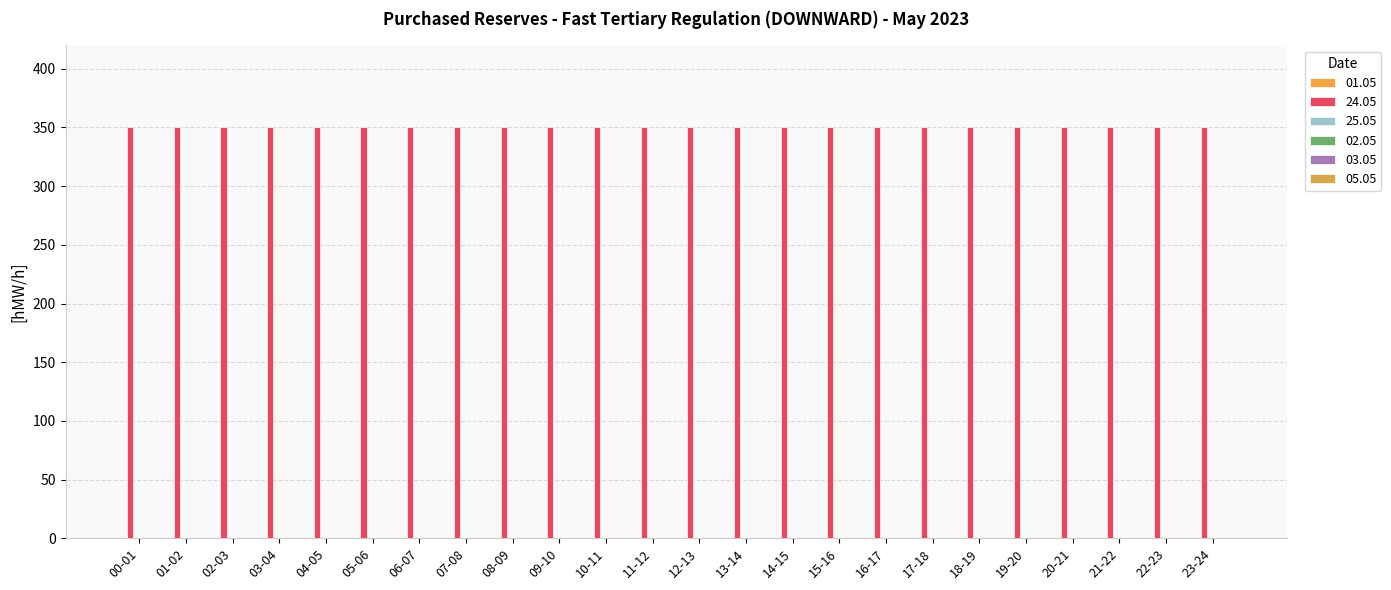

The 24.05 series shows 222 at 23-24. True or false?

False